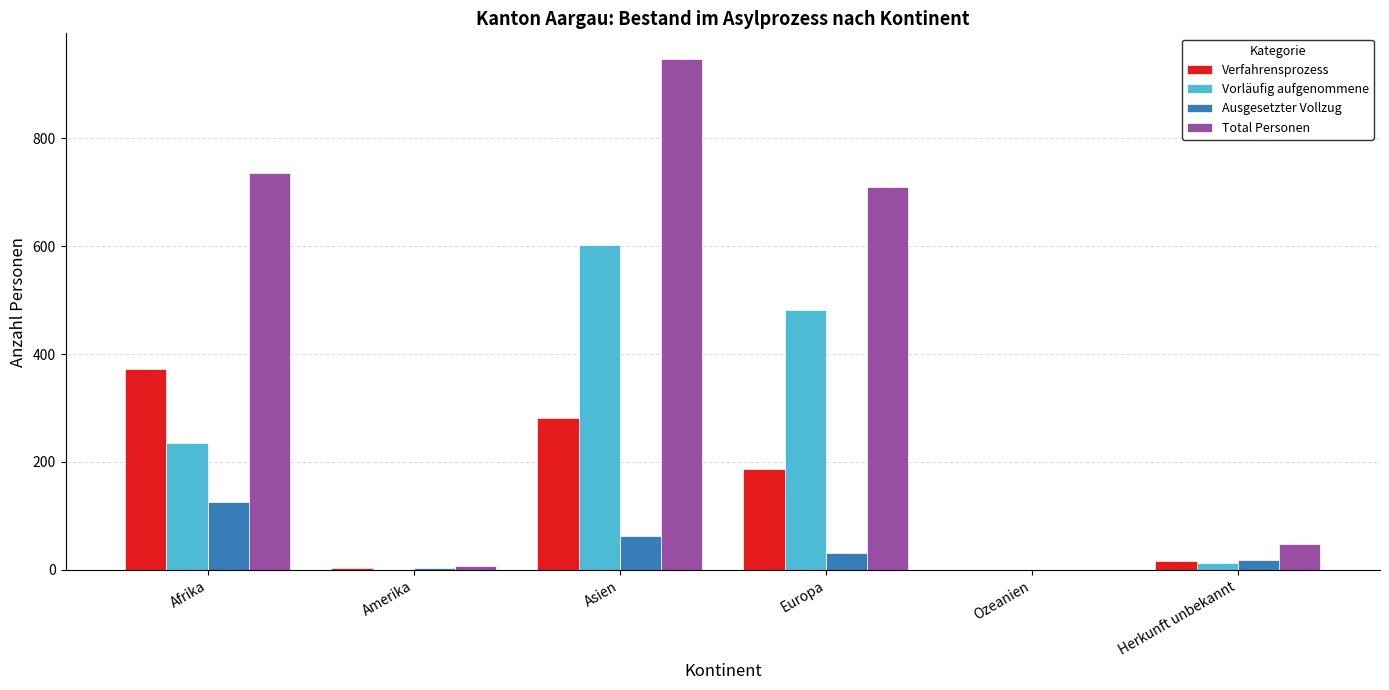

What value does the Verfahrensprozess series have at Europa?

186